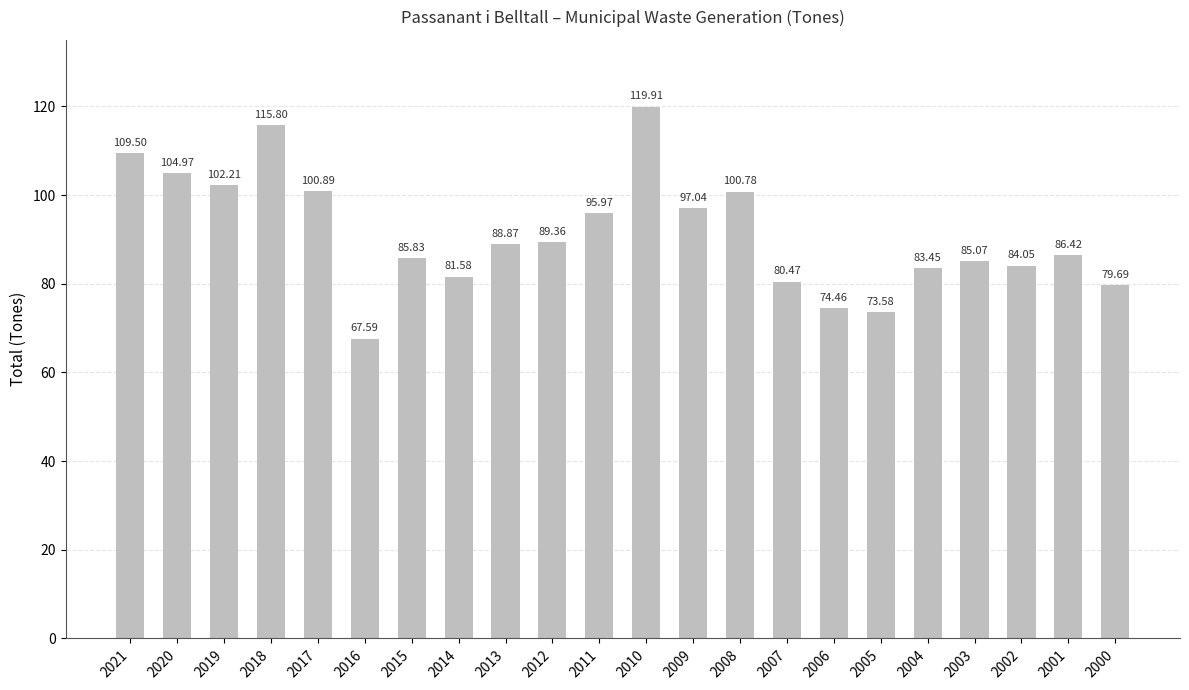

Rank the categories by value from highest to lowest.

2010, 2018, 2021, 2020, 2019, 2017, 2008, 2009, 2011, 2012, 2013, 2001, 2015, 2003, 2002, 2004, 2014, 2007, 2000, 2006, 2005, 2016